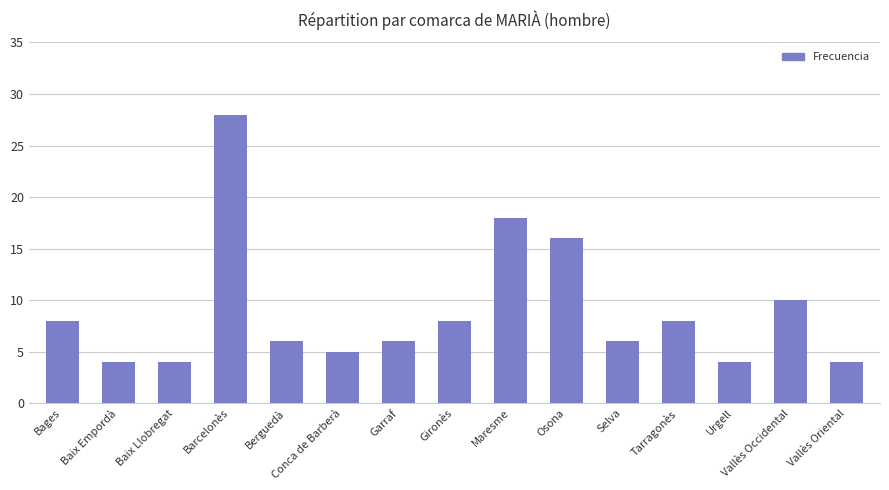

What value does the data have at Baix Llobregat?

4